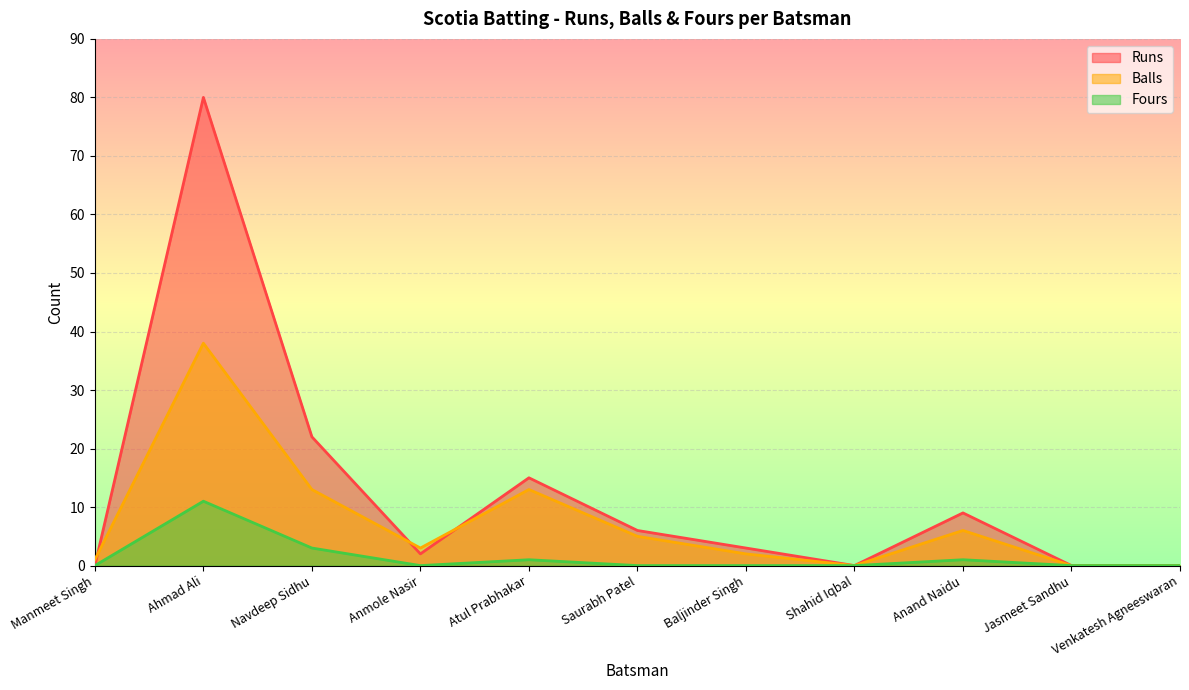

What is the total value across all series at Anand Naidu?

16